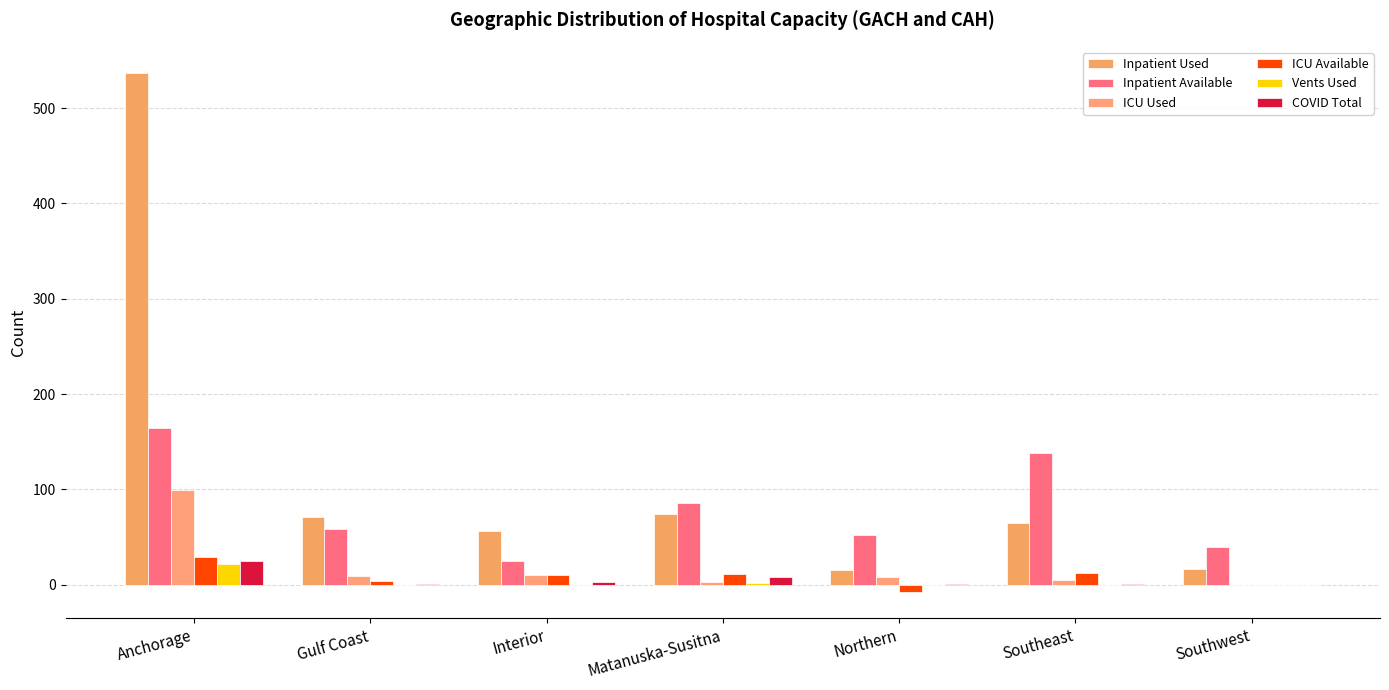

How many values in the Vents Used series exceed 0?

2